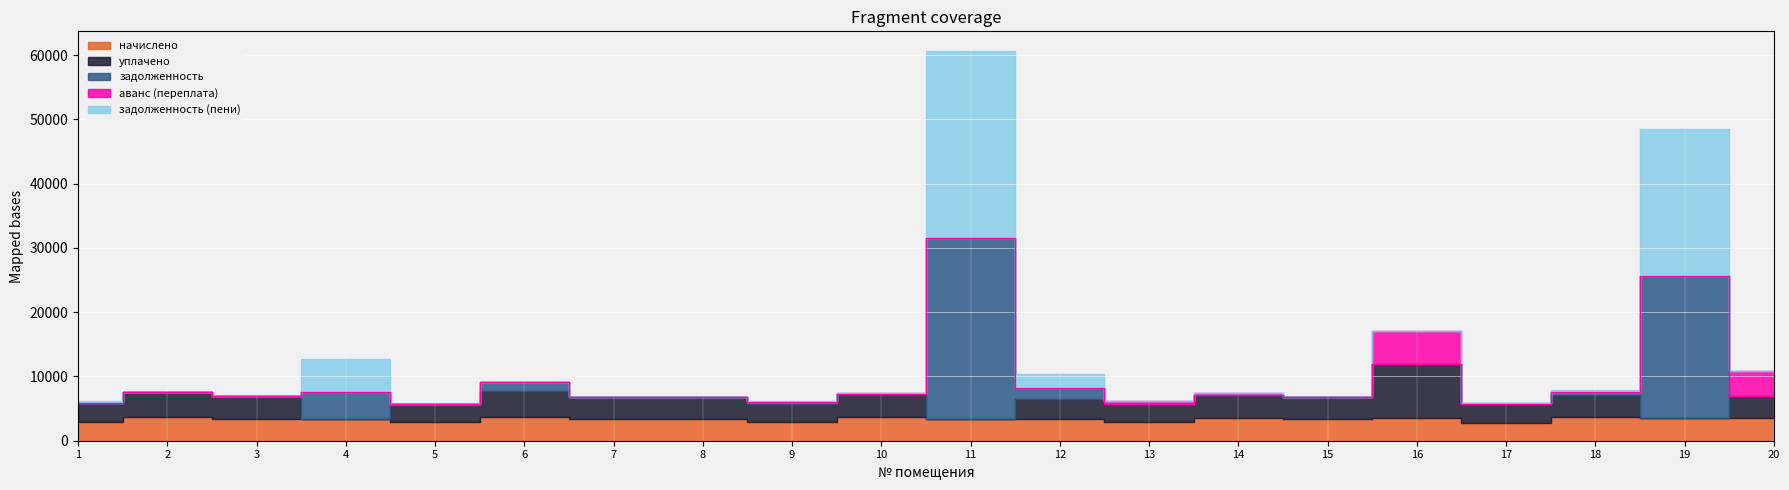

How many intersections are there between задолженность and уплачено?

6